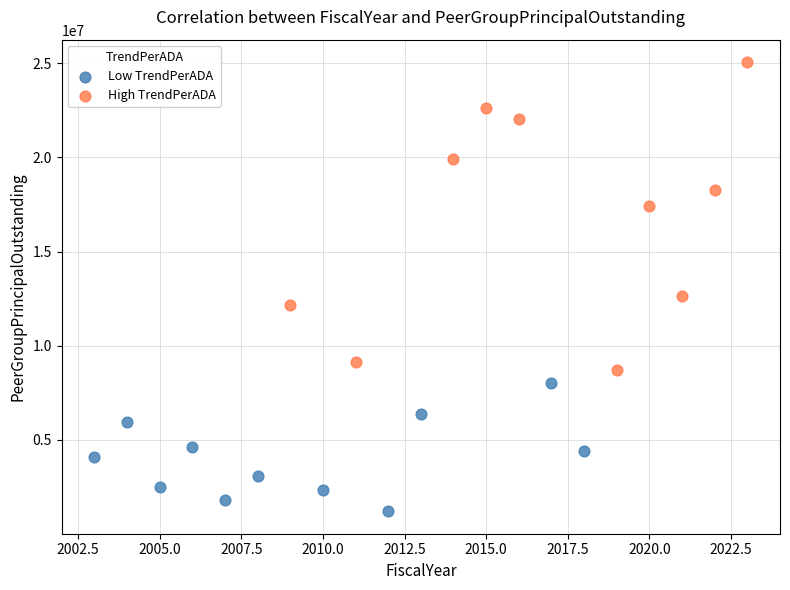

Which series has the widest spread of Y values?

High TrendPerADA